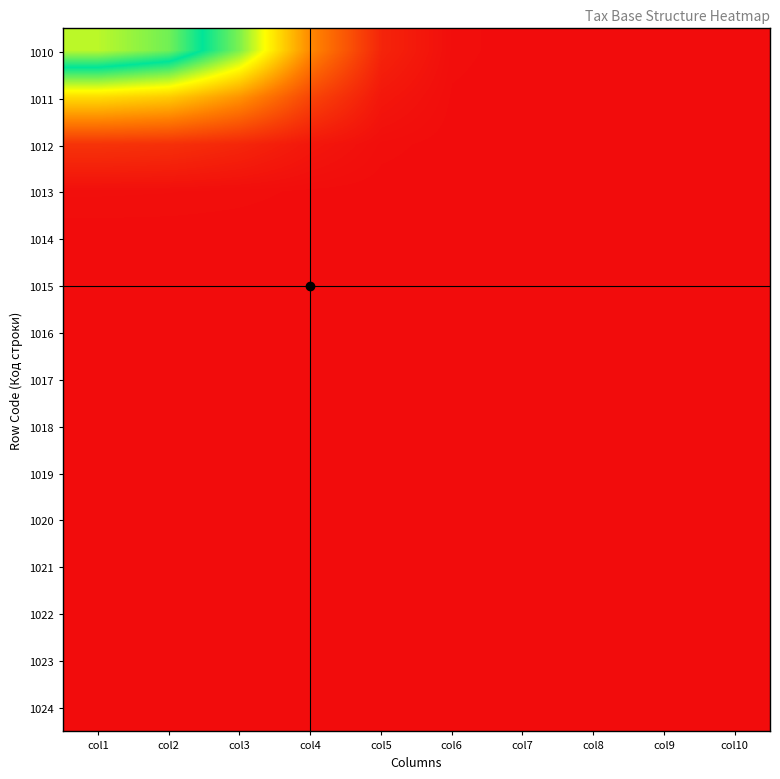

Which category has the lowest value across all series?

col10